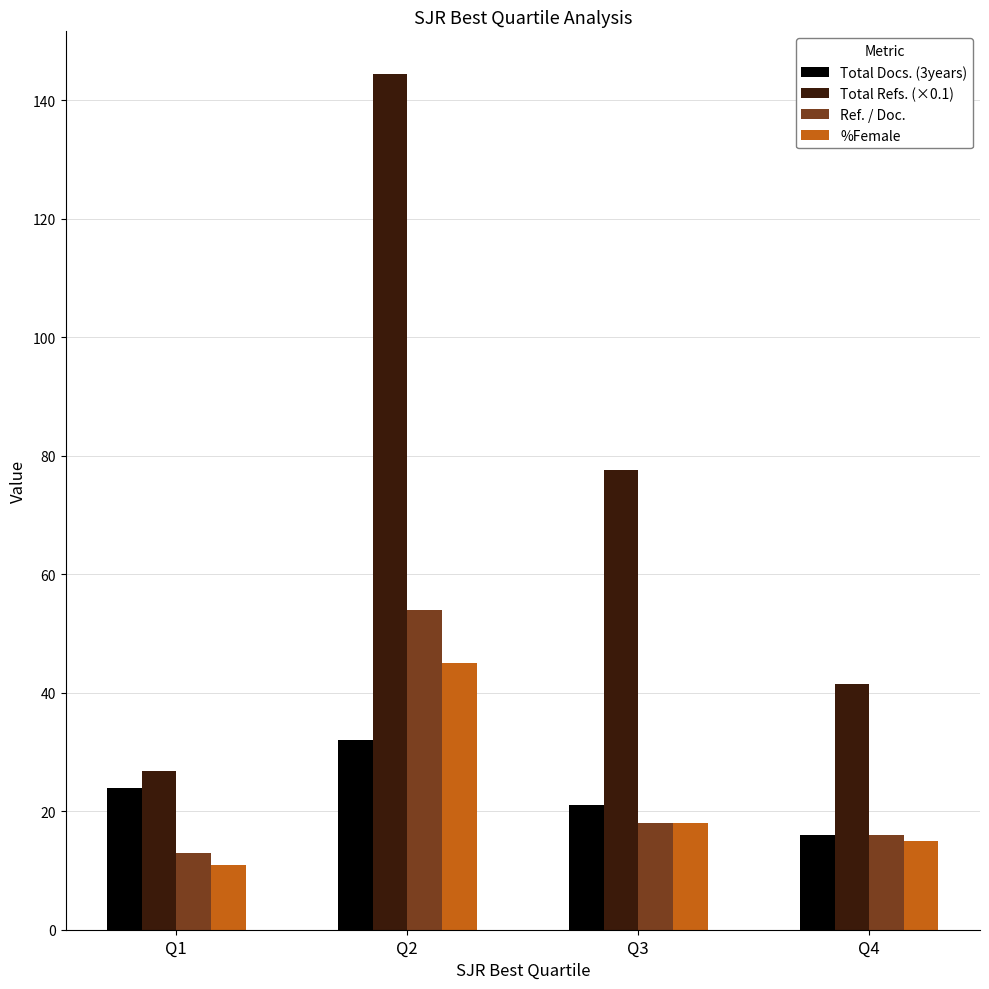

Between Q2 and Q3, which series saw the biggest shift?

Total Refs. (×0.1)